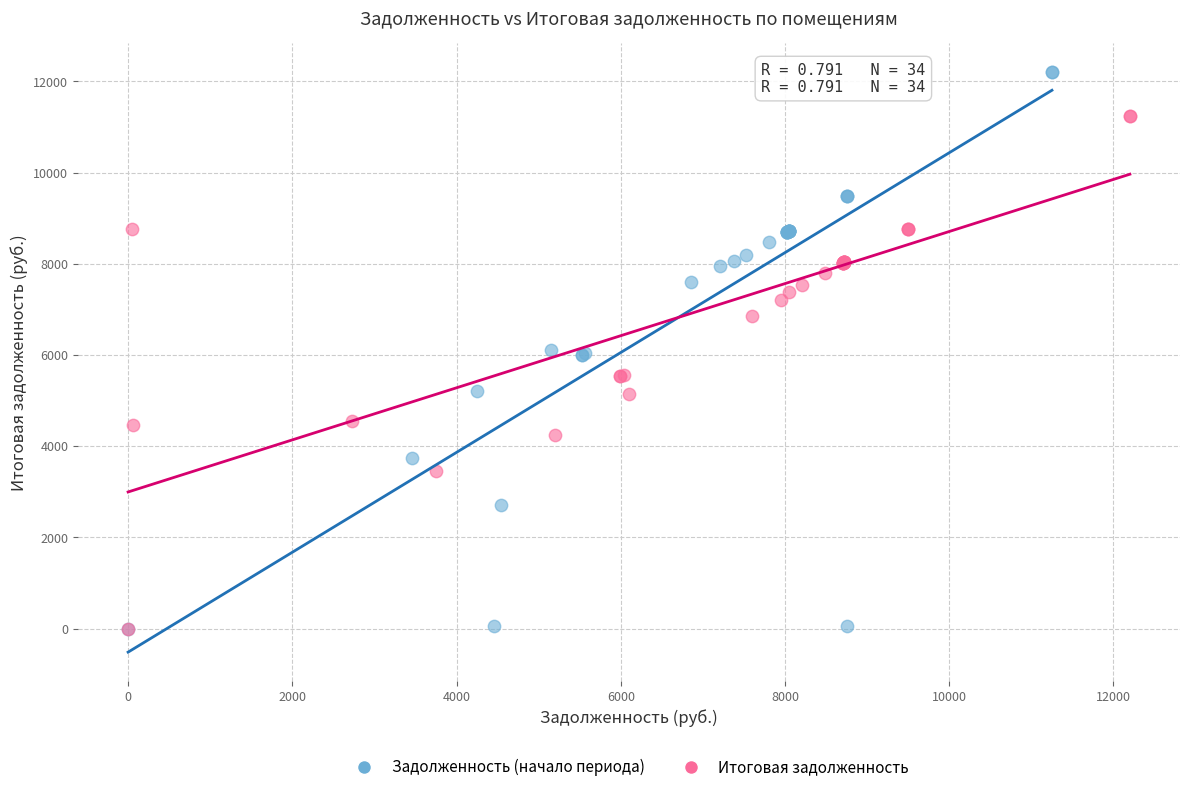

Which series reaches the maximum Y coordinate?

Задолженность (начало периода)